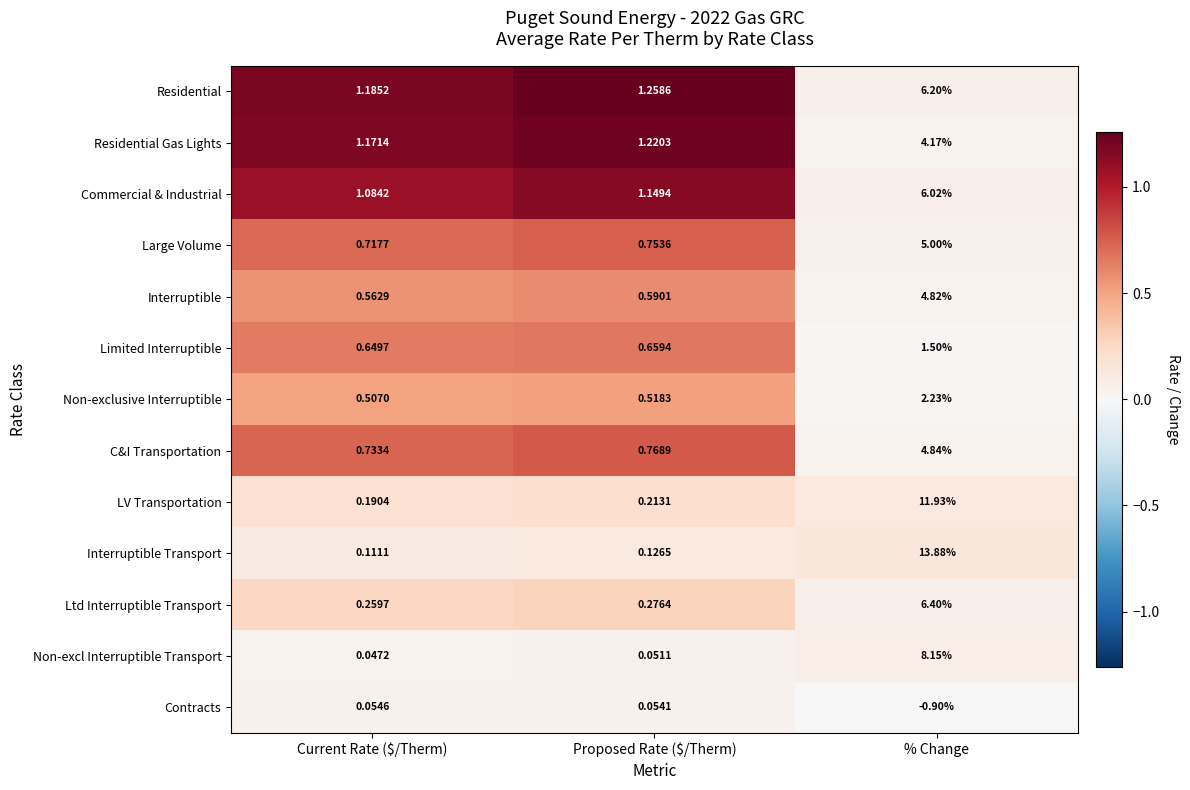

At which label is Contracts closest to 0?

Proposed Rate ($/Therm)